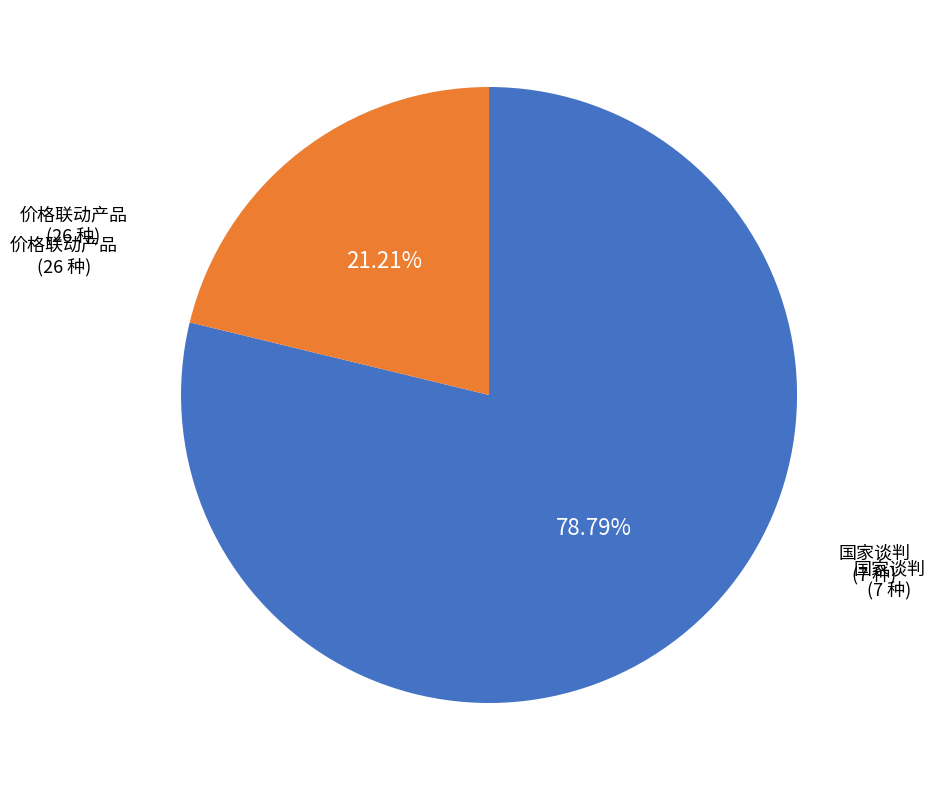

Is there a majority slice in this chart?

Yes